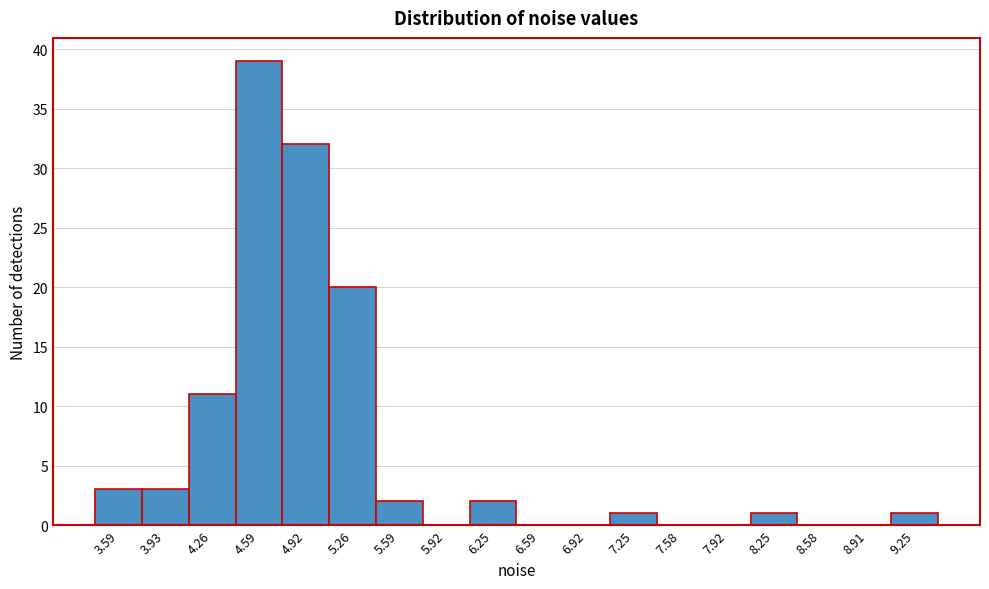

Reading left to right, list all the values displayed in this chart.

3.59=3	3.93=3	4.26=11	4.59=39	4.92=32	5.26=20	5.59=2	5.92=0	6.25=2	6.59=0	6.92=0	7.25=1	7.58=0	7.92=0	8.25=1	8.58=0	8.91=0	9.25=1